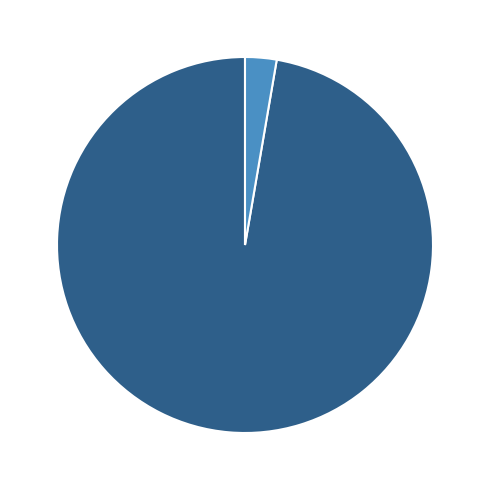

Which category accounts for the majority?

Regular (io_index=72)